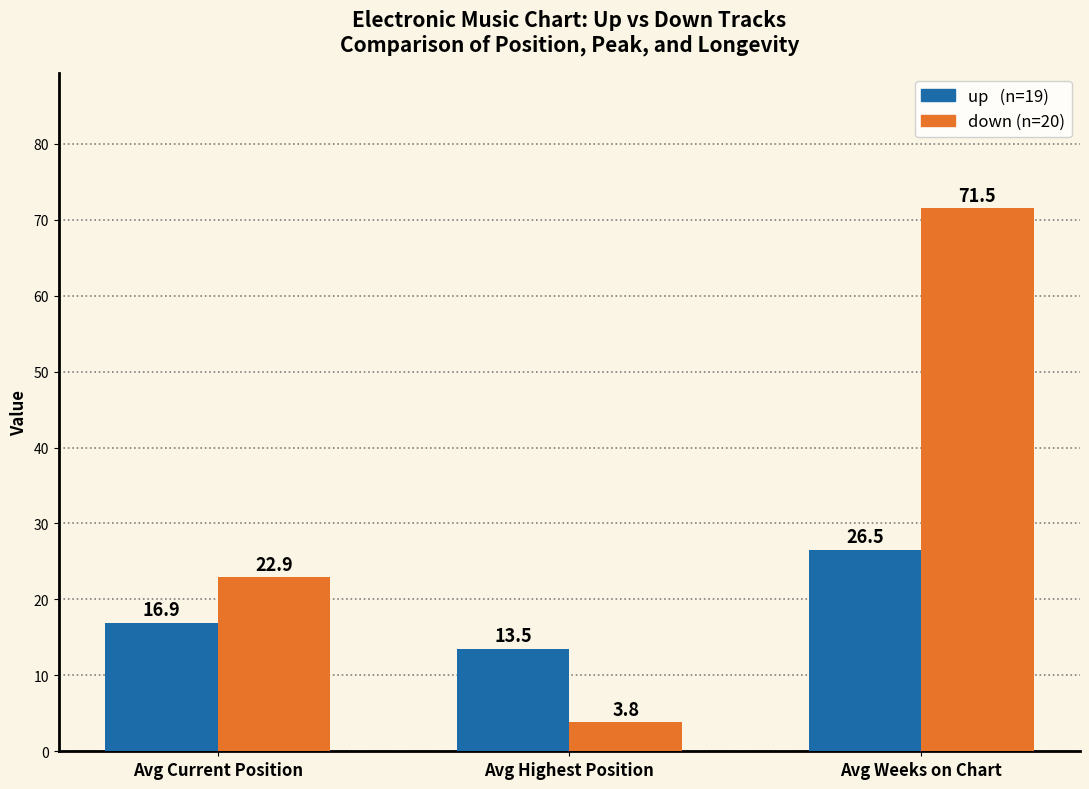

What is the difference between the highest and lowest values at Avg Highest Position?

9.7